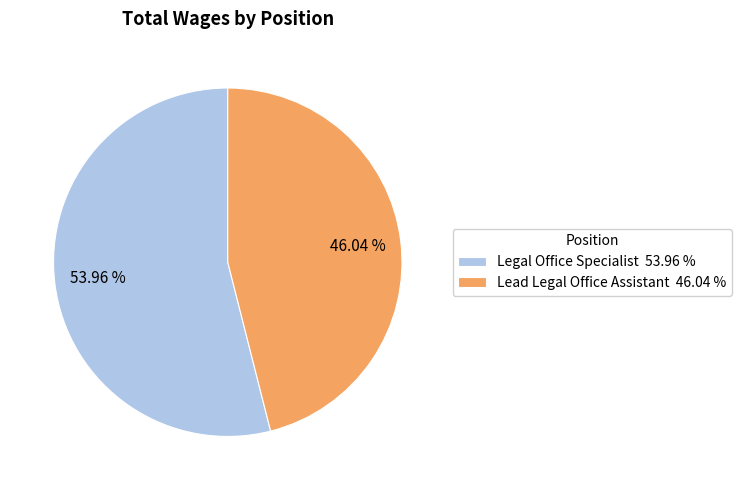

How many slices are in this pie chart?

2